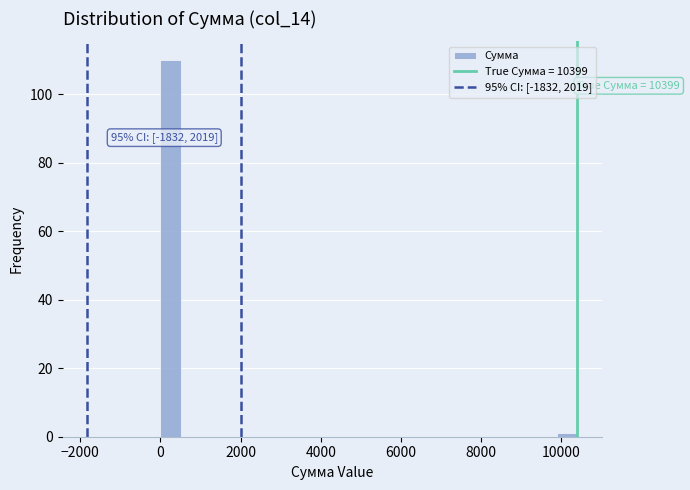

Around what value on the x-axis is the tallest bar? Give the approximate position of its centre, as read against the axis.

200